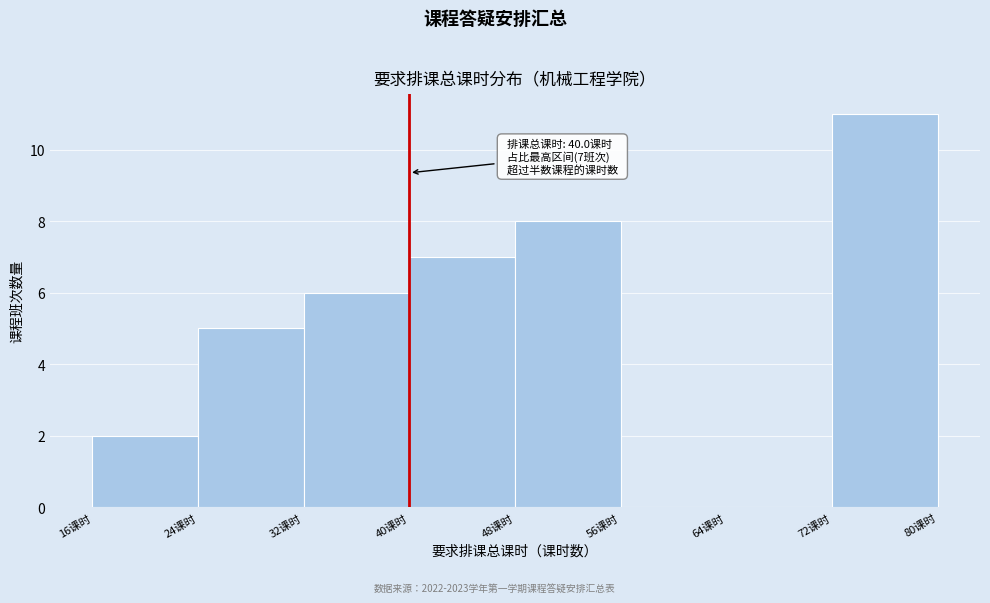

Over which range of the x-axis is the bar tallest?

72 to 80